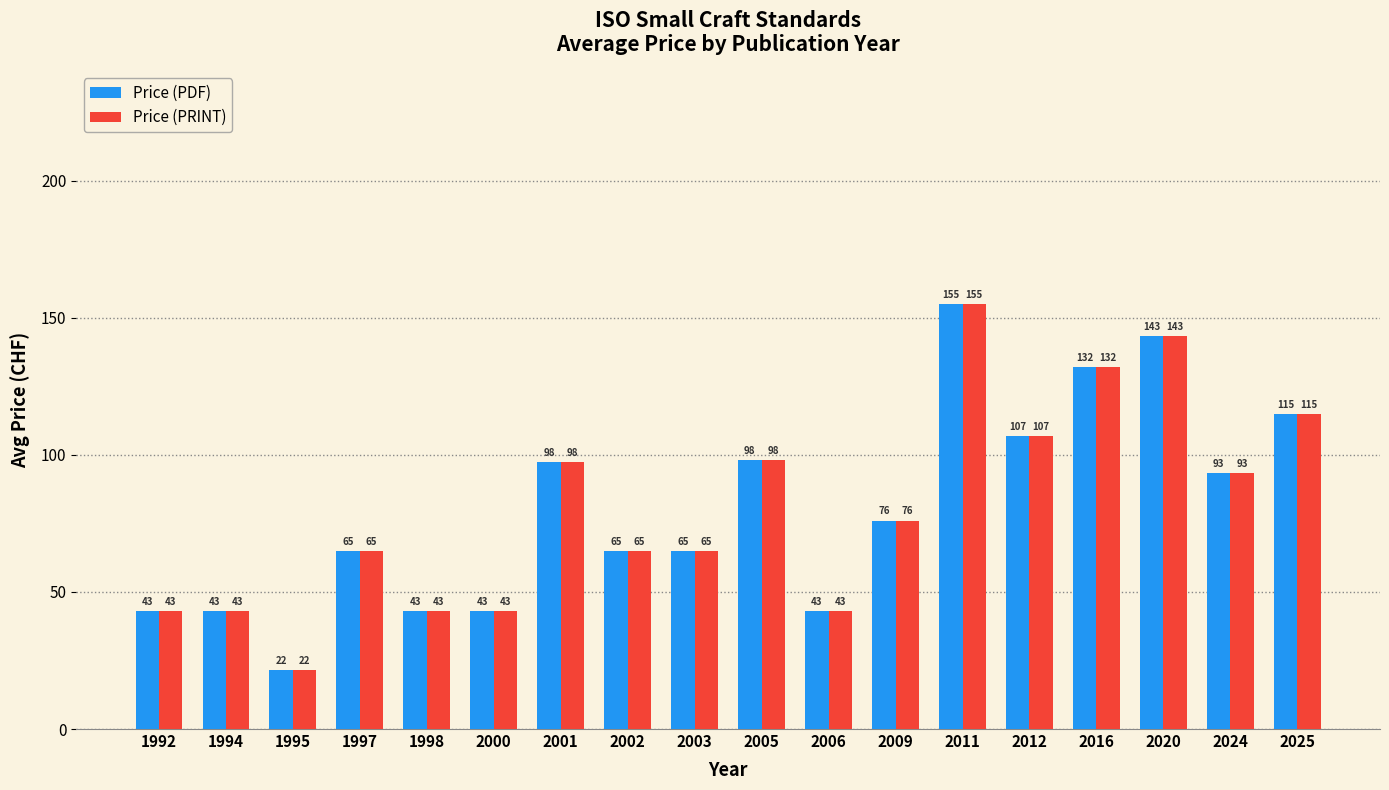

At how many categories does at least one series exceed 69?

9